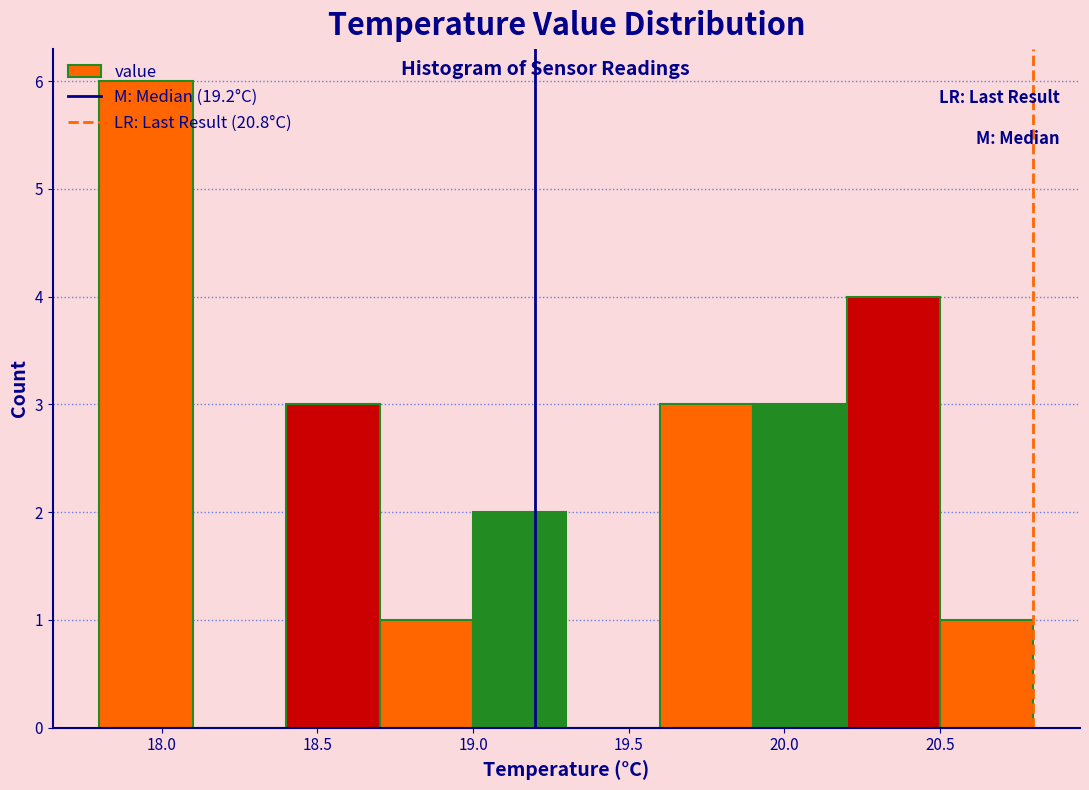

How tall is the bar that spans 17.8 to 18.1 on the x-axis? The values are not printed on the chart, so give them approximately, as read against the axis.

6